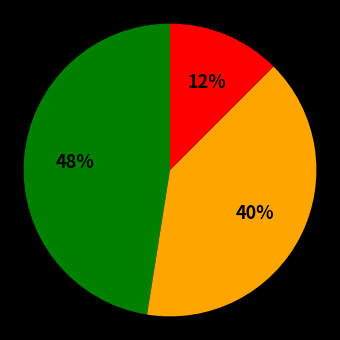

To the nearest percent, what is the average slice percentage?

33%